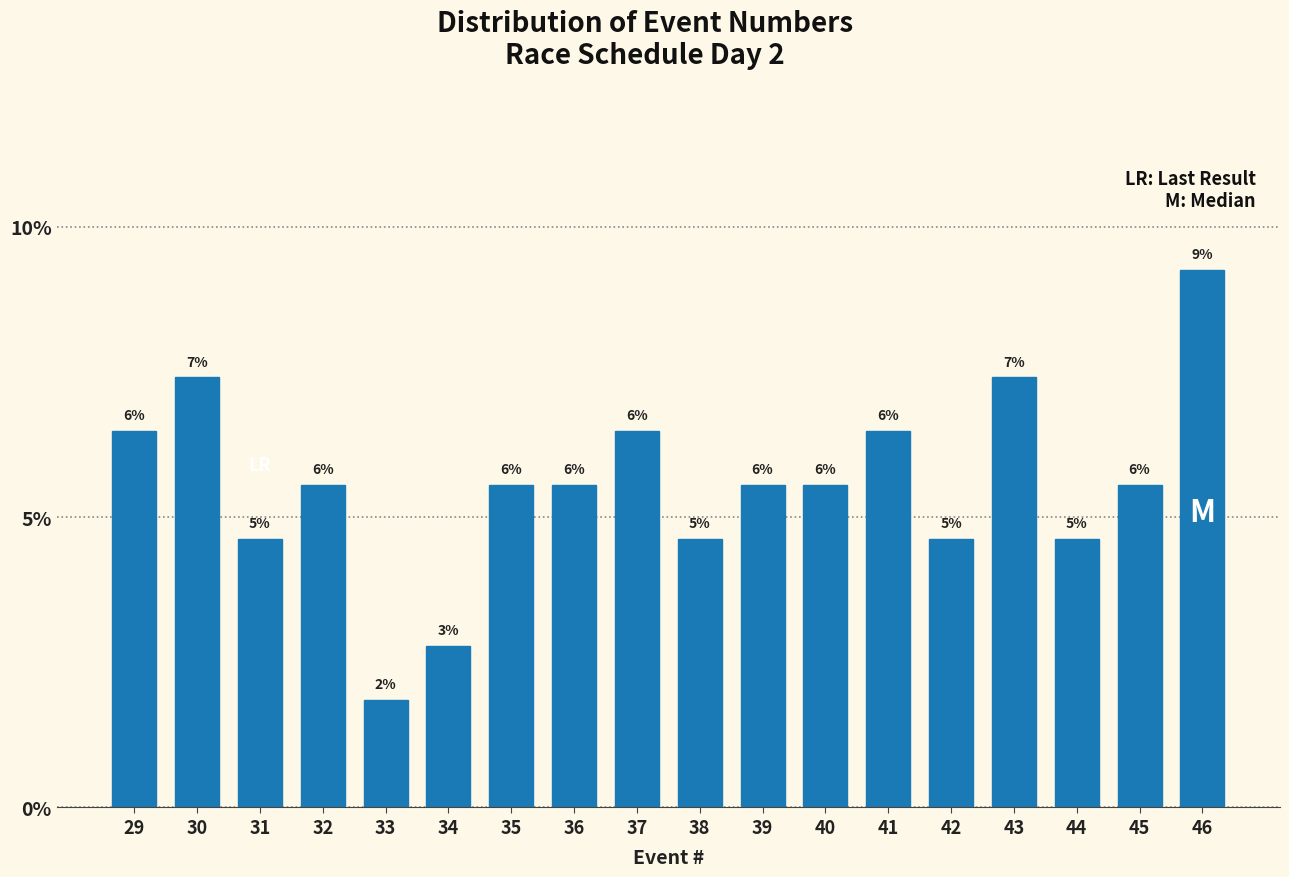

Are the bars horizontal?

No